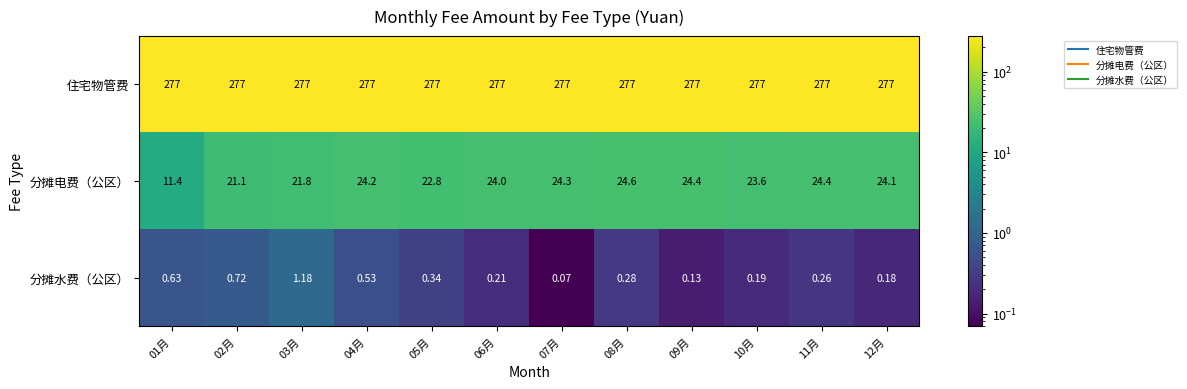

Rank the series by their maximum value, from highest to lowest.

住宅物管费, 分摊电费（公区）, 分摊水费（公区）